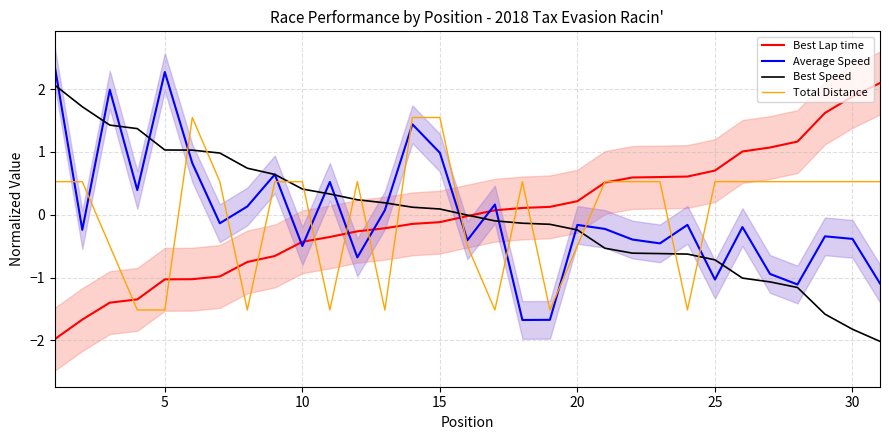

Does the chart have visible grid lines?

Yes